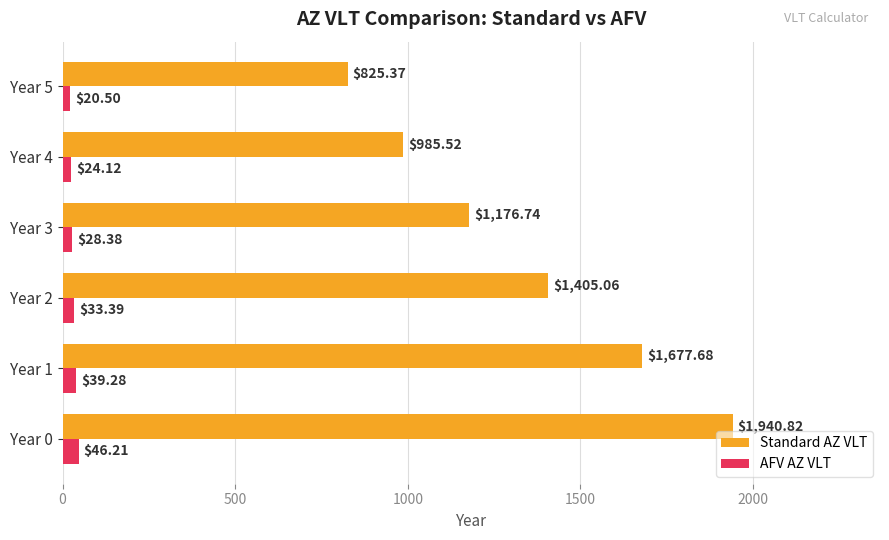

Which series has the largest range (max minus min)?

Standard AZ VLT